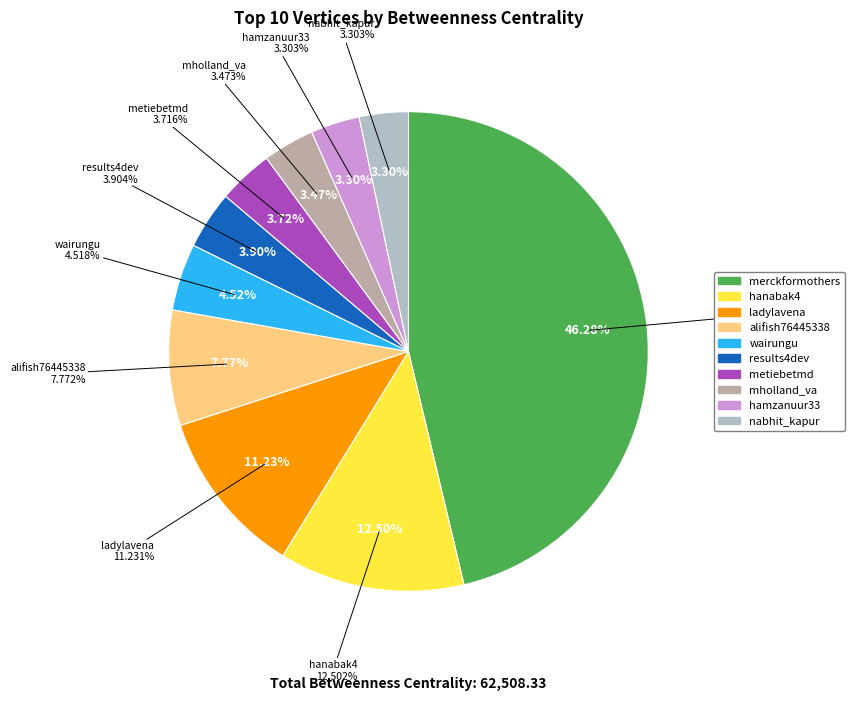

Which category has the smallest portion of the pie?

hamzanuur33